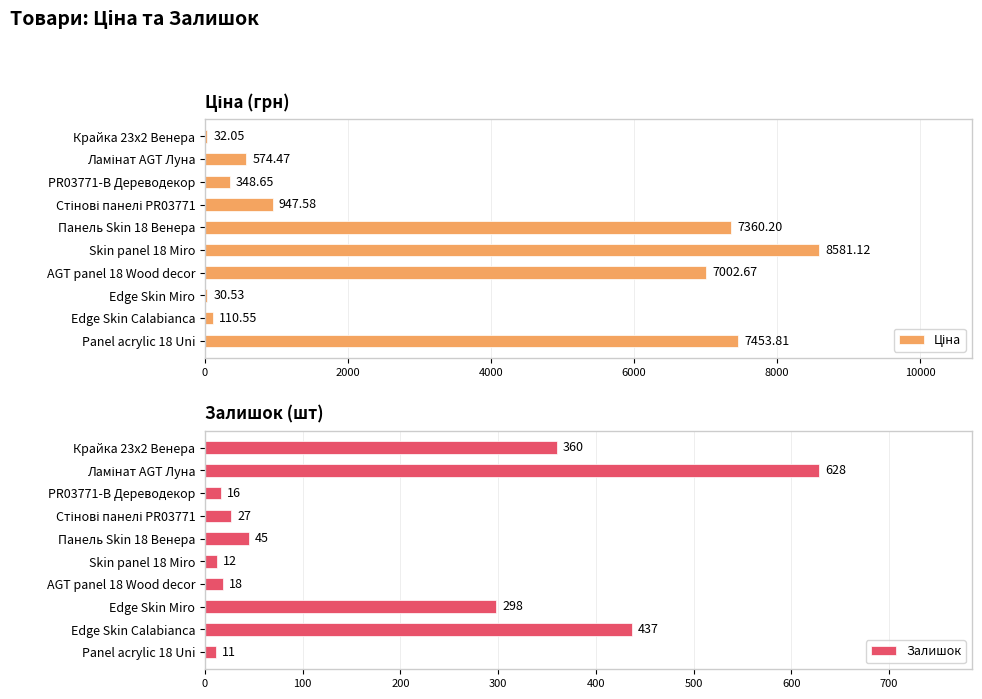

At which label is Залишок closest to 319?

Edge Skin Miro